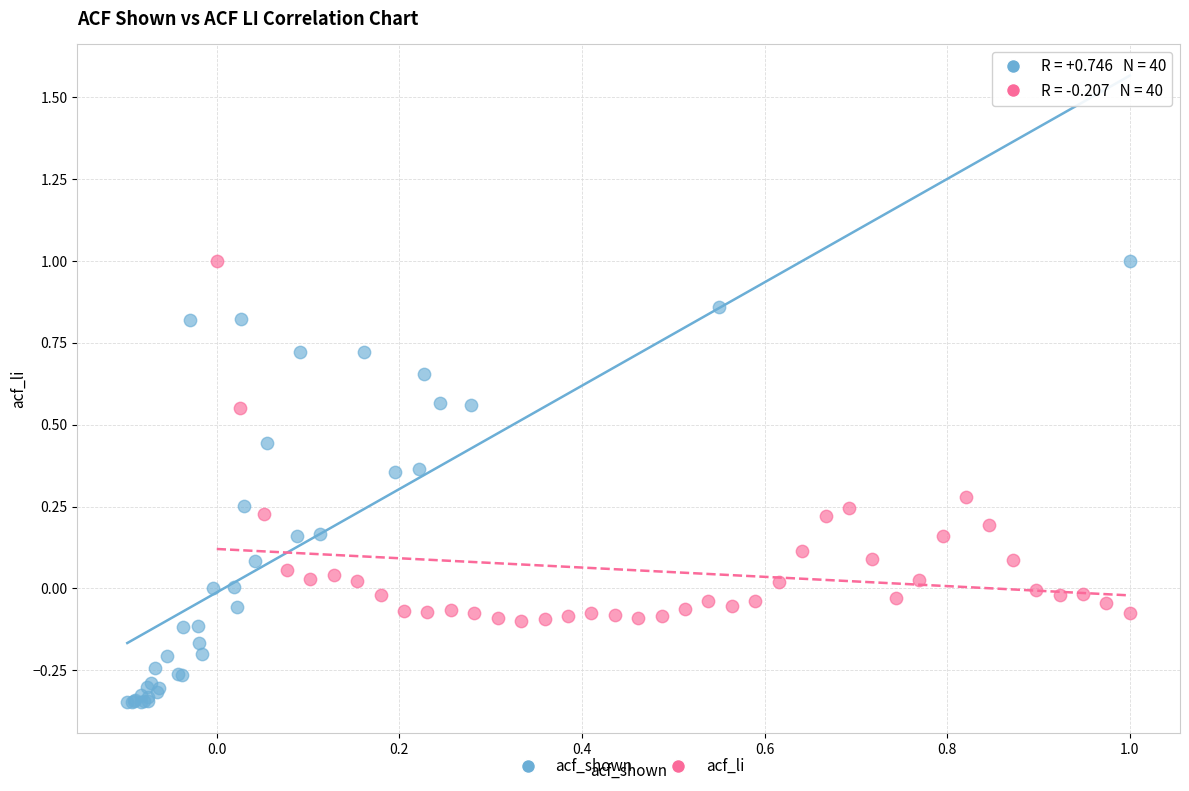

Which series has the widest spread of Y values?

acf_shown